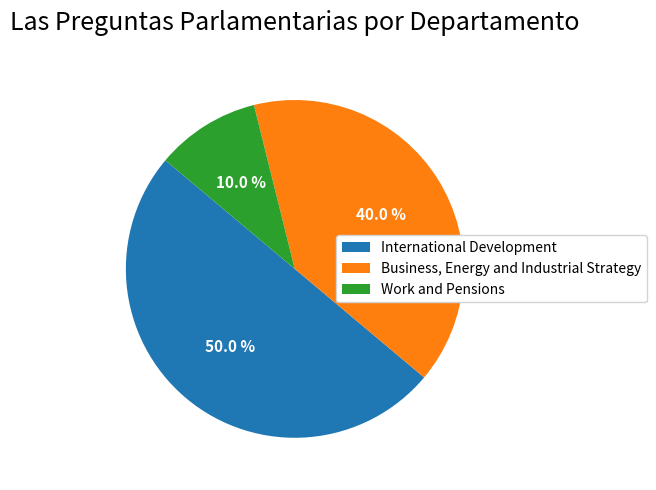

How many slices are in this pie chart?

3